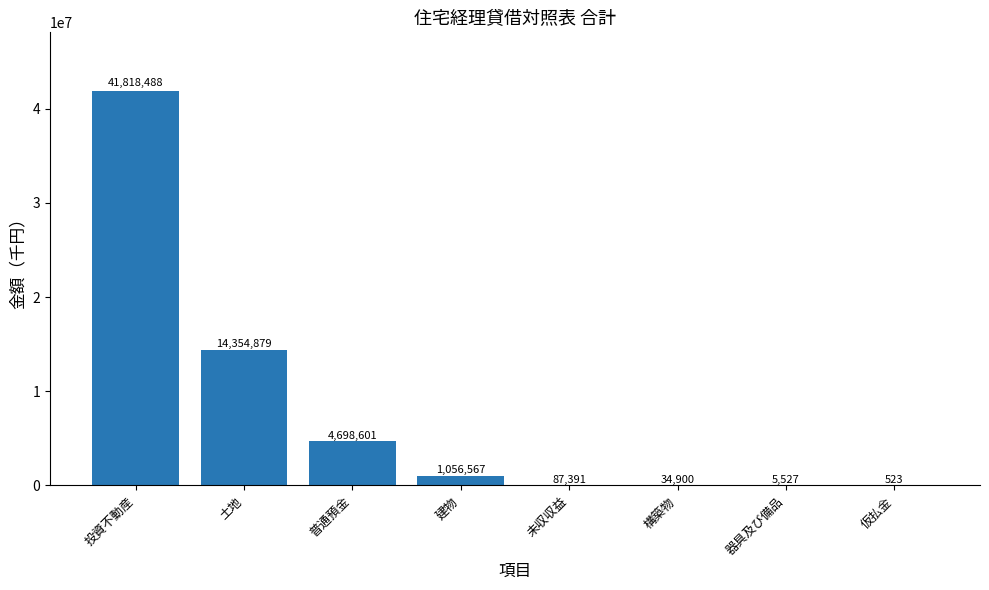

Which has a higher value, 建物 or 土地?

土地